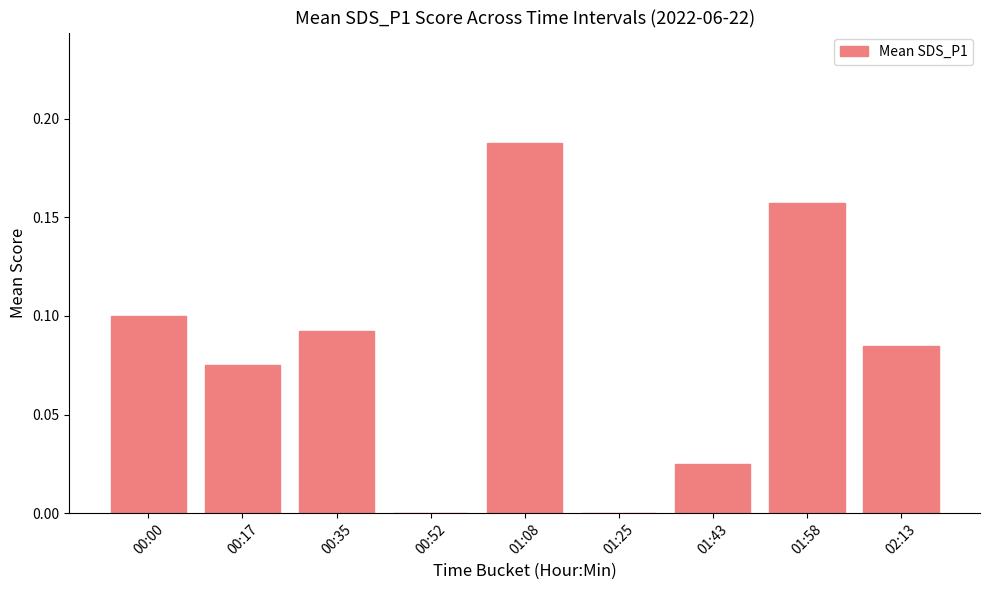

What is the sum of all values?

0.7